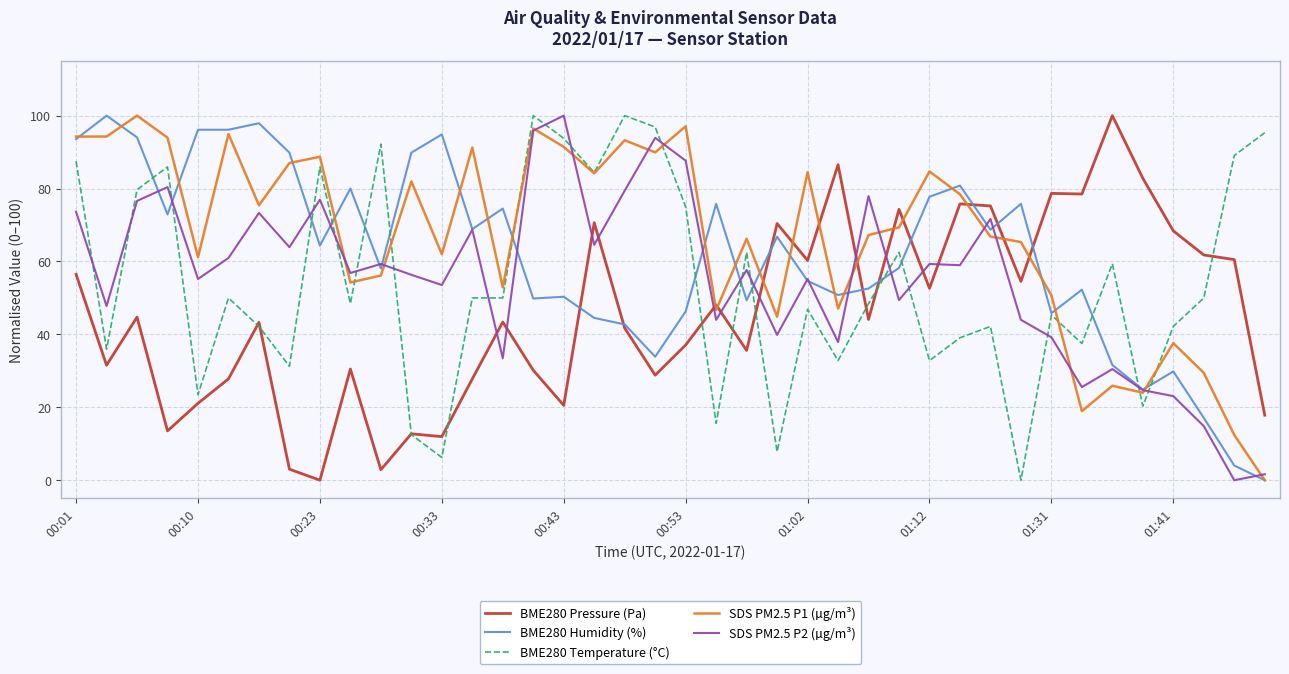

After their last crossing, which series has the higher values: BME280 Pressure (Pa) or SDS PM2.5 P2 (µg/m³)?

BME280 Pressure (Pa)